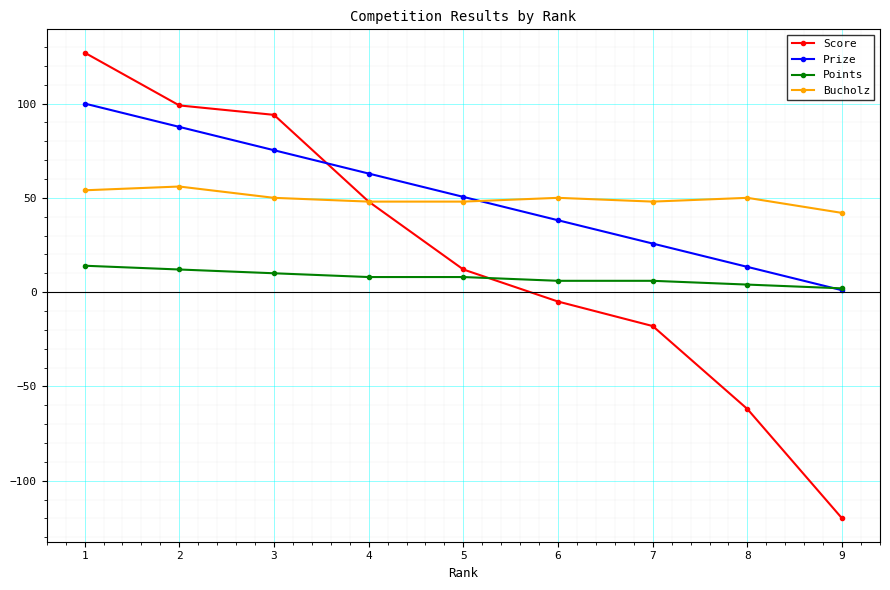

Rank the series at 3 from highest to lowest value.

Score, Prize, Bucholz, Points